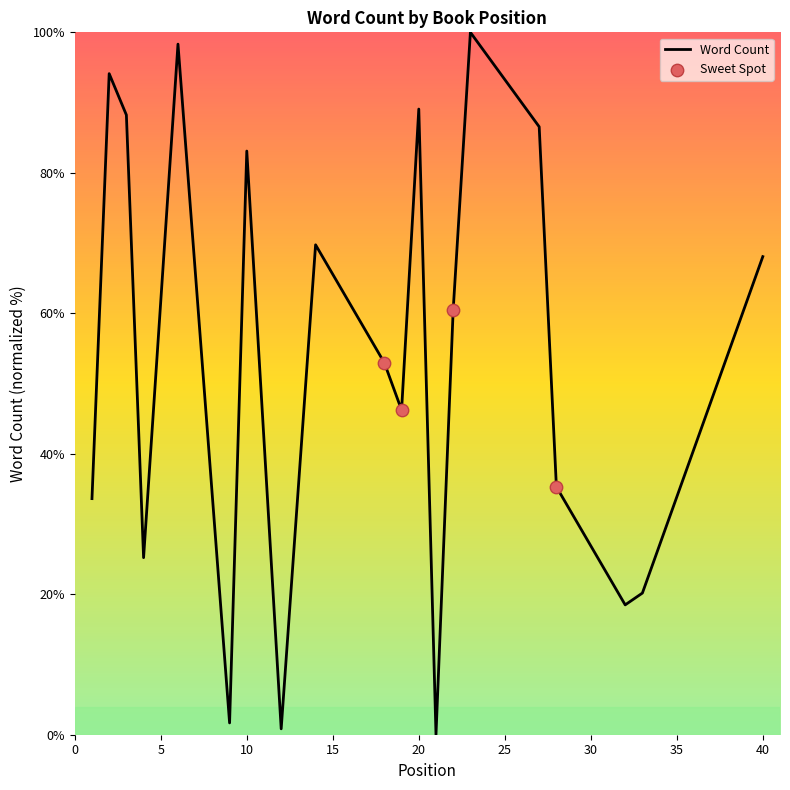

What is the difference between the maximum and minimum values?

100.0